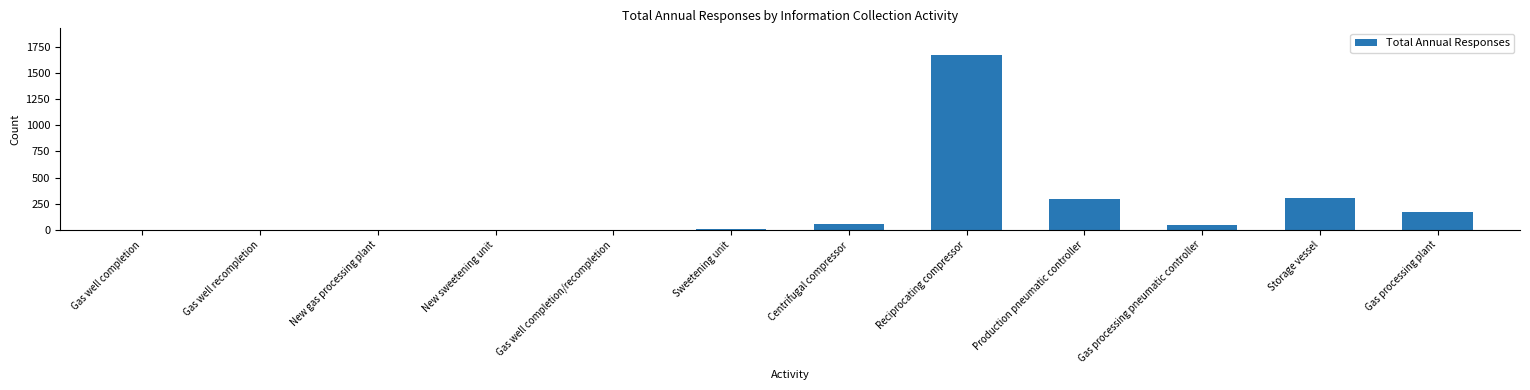

At which label does the data first exceed 45?

Centrifugal compressor